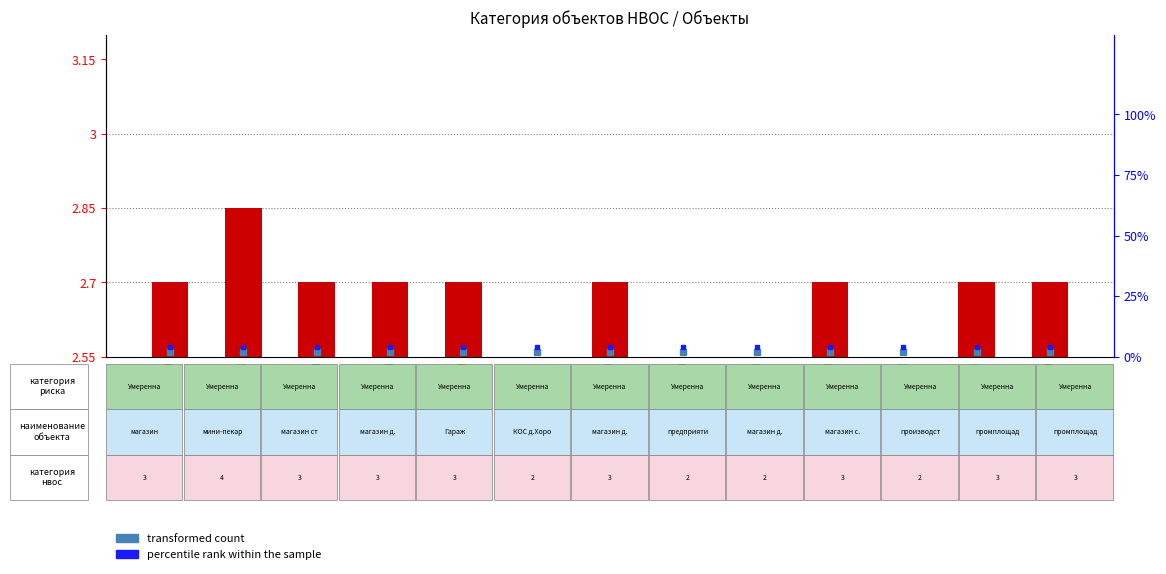

What is the label of the 7th bar from the right?

19-0235-001377-П